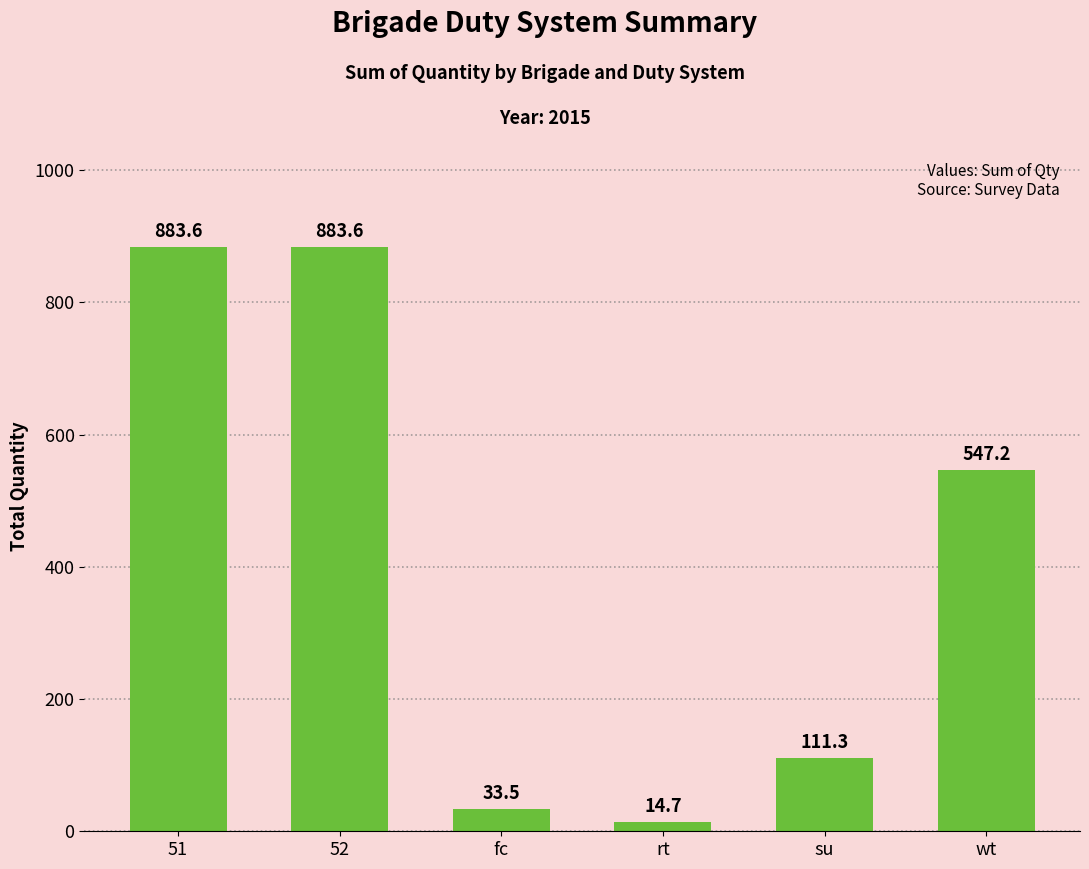

What is the label of the 2nd bar from the left?

52